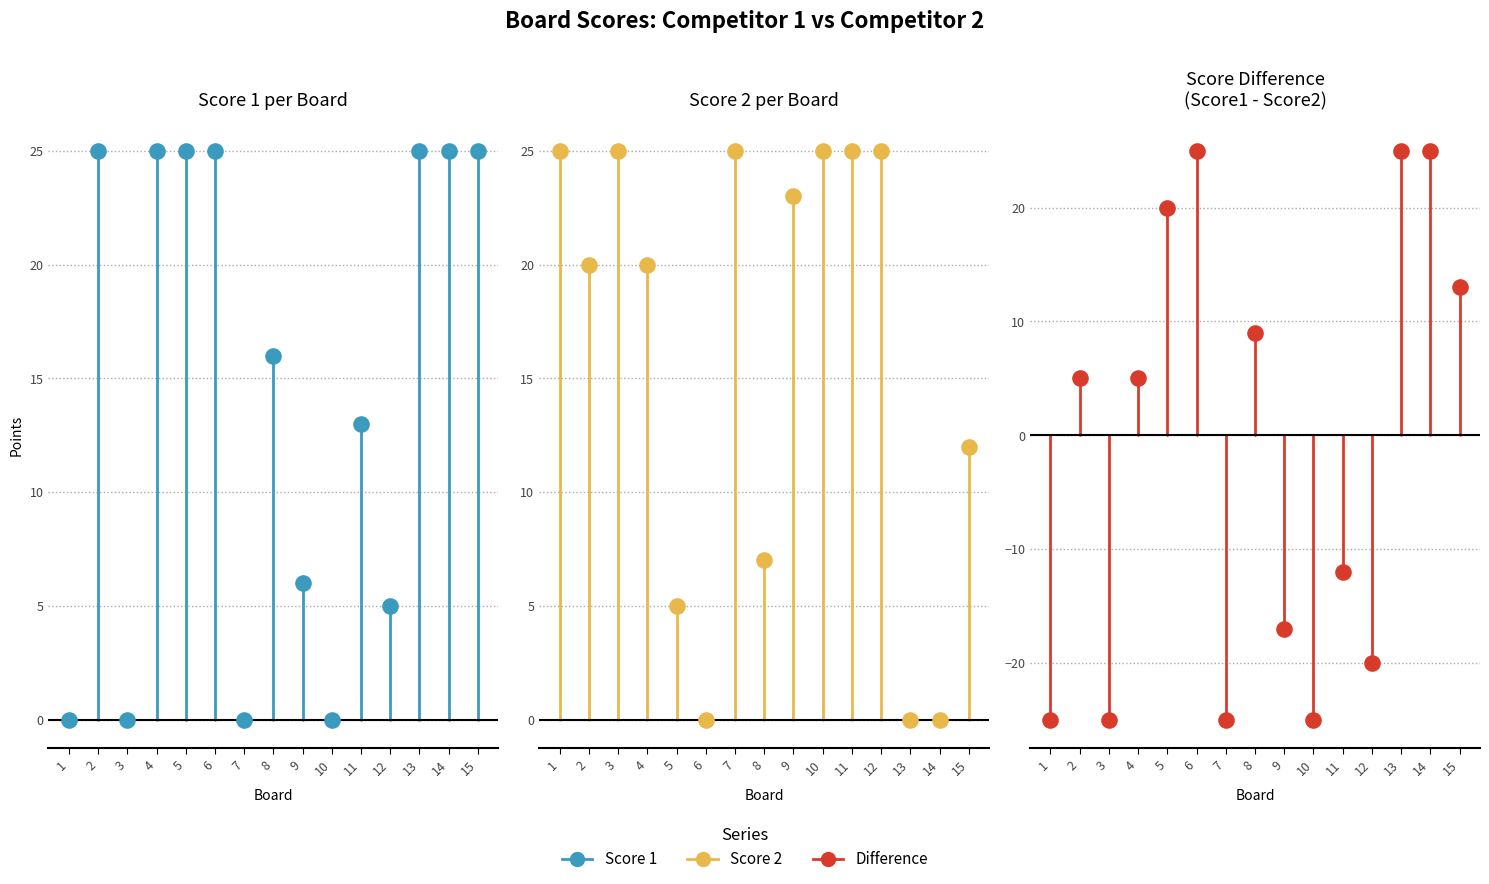

What are all the series names shown in the legend?

Score 1, Score 2, Difference